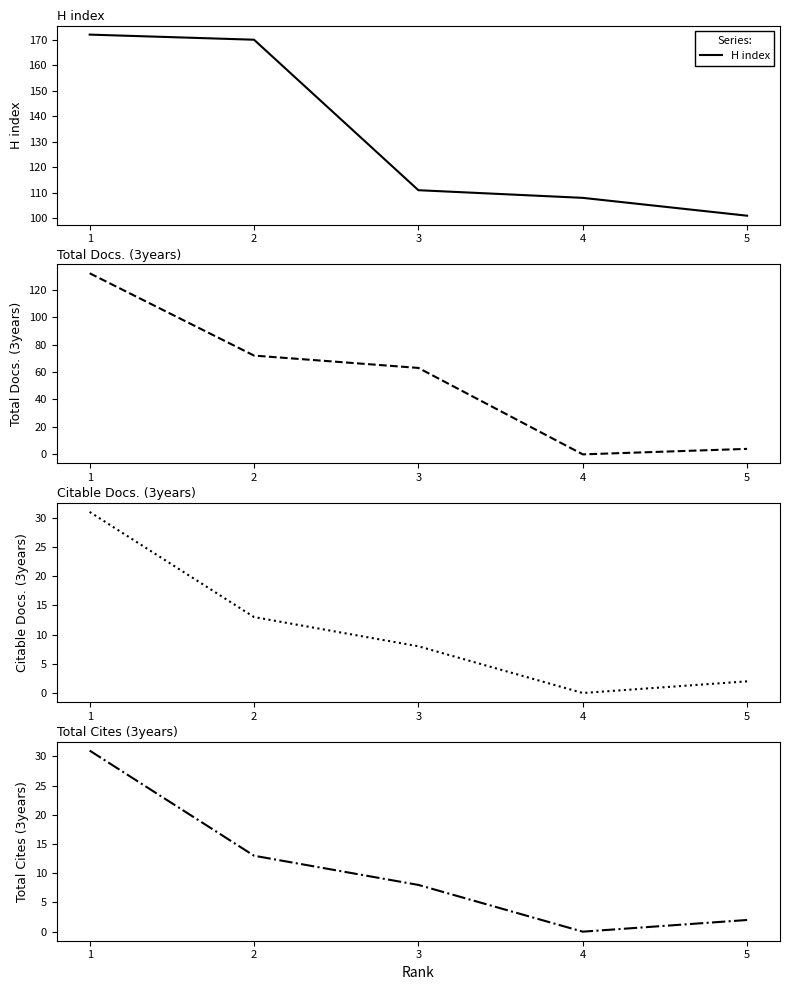

Reading right to left, transcribe all the data shown in this chart.

H index: 101	108	111	170	172
Total Docs. (3years): 4	0	63	72	132
Citable Docs. (3years): 2	0	8	13	31
Total Cites (3years): 2	0	8	13	31